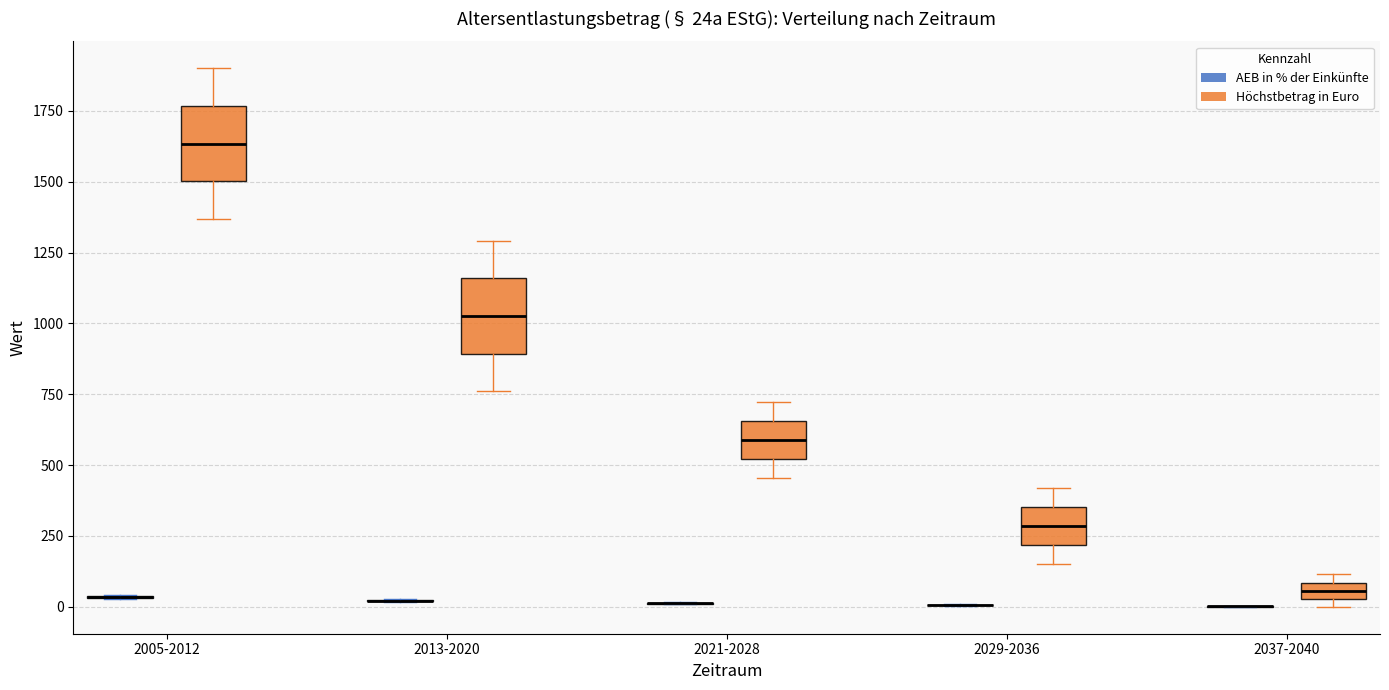

Where is the lower edge of the box for 2029-2036 (Höchstbetrag in Euro) on the y-axis? The values are not printed on the chart, so give them approximately, as read against the axis.

200